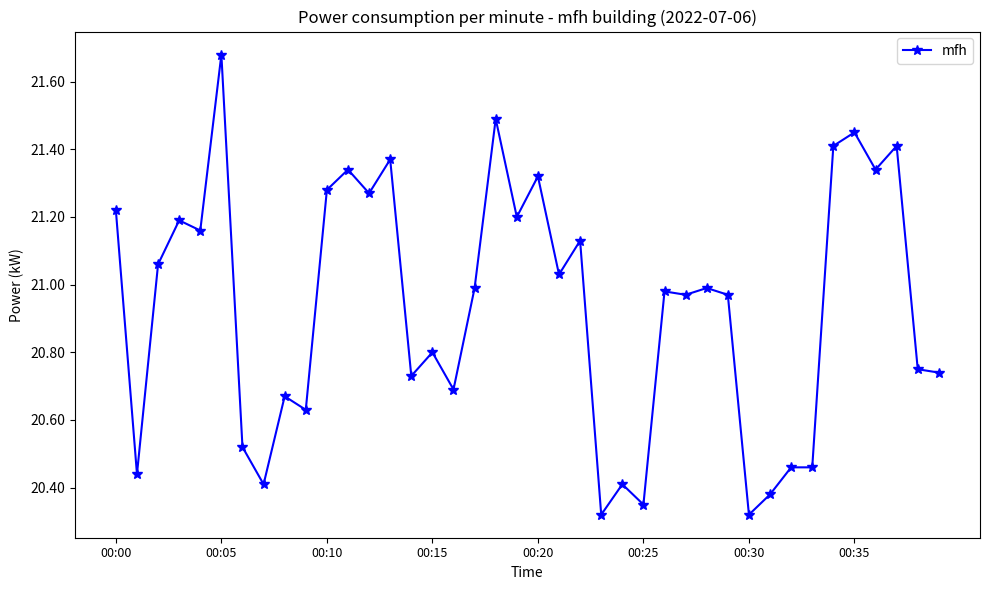

What is the average value?

20.9